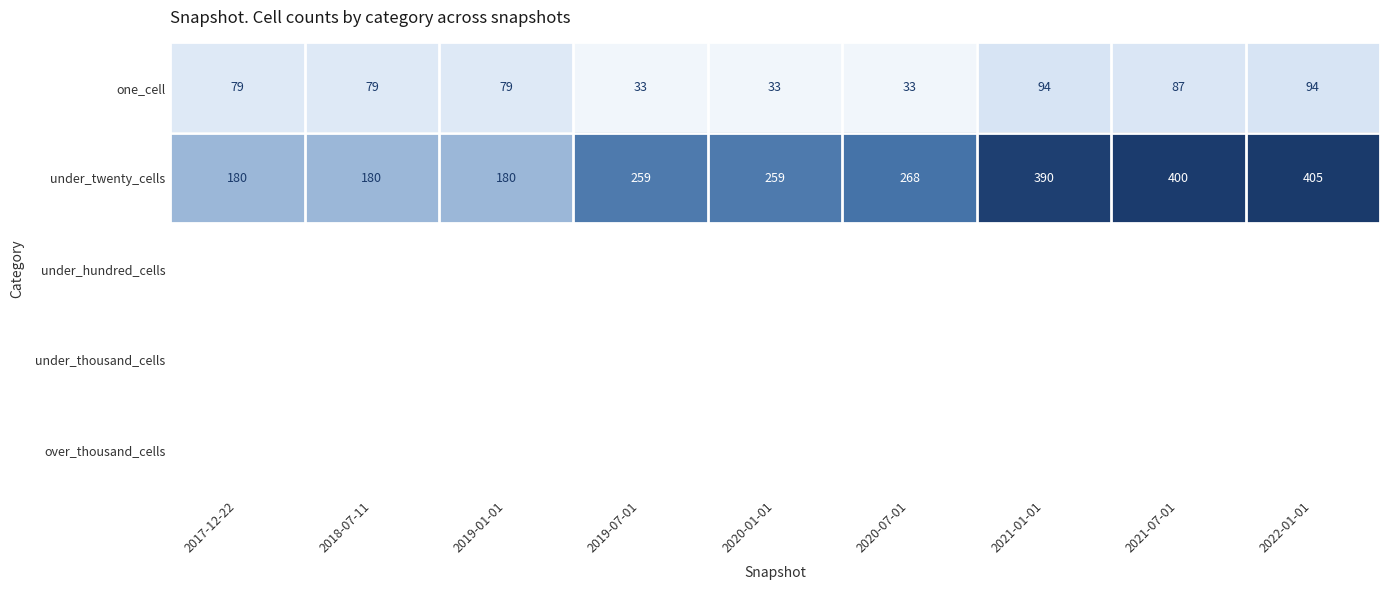

Which has a higher value, 2021-01-01 or 2019-07-01?

2021-01-01